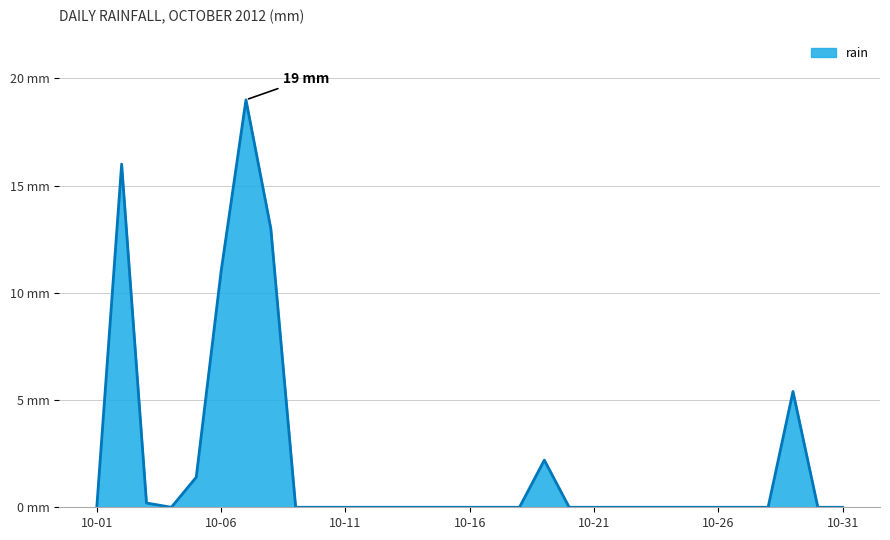

What is the sum of all values?

68.2